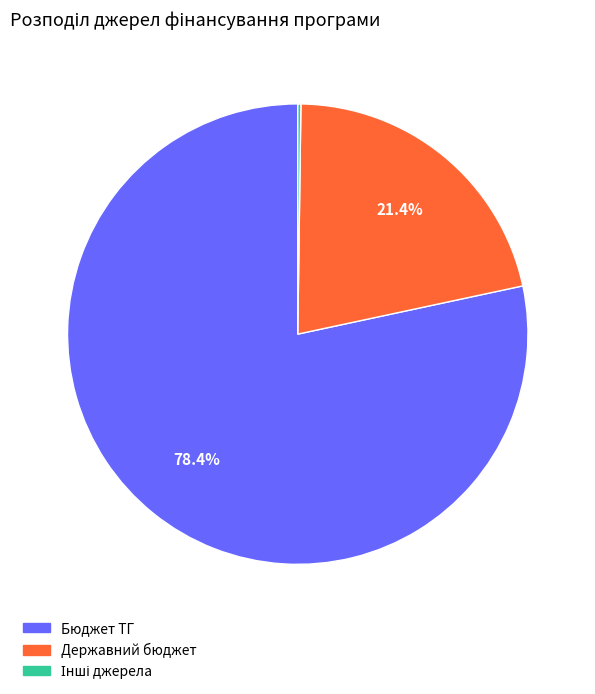

Which slice is the largest?

Бюджет ТГ